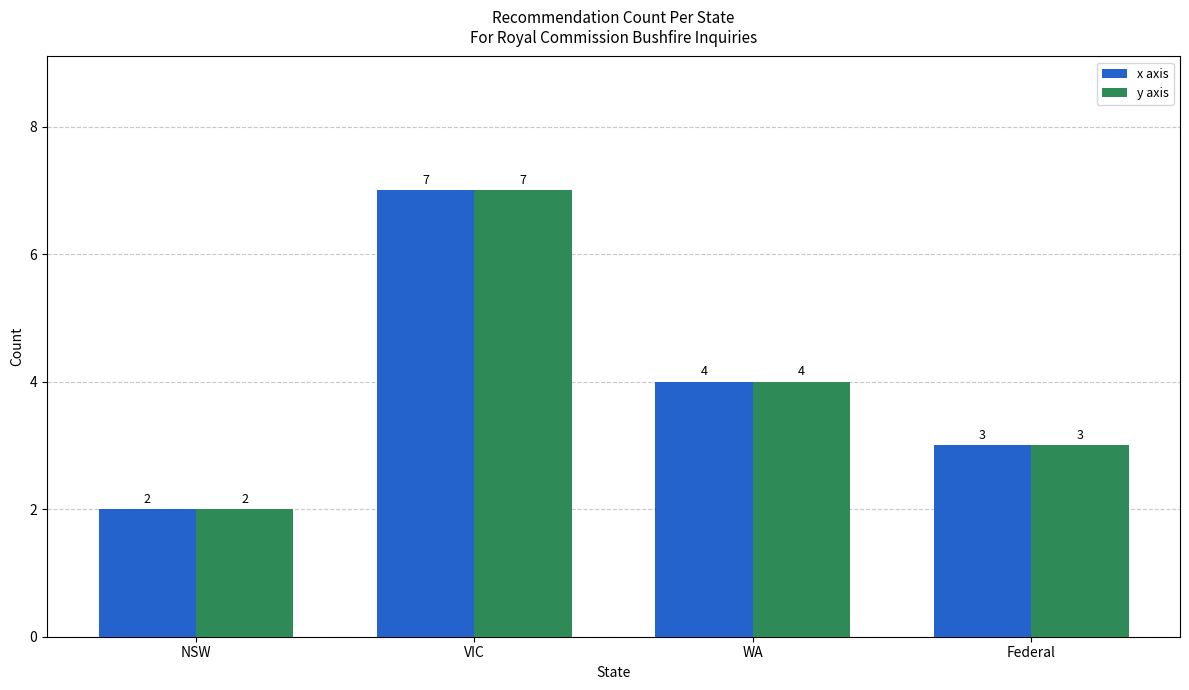

How many x axis values are between 3 and 7?

3